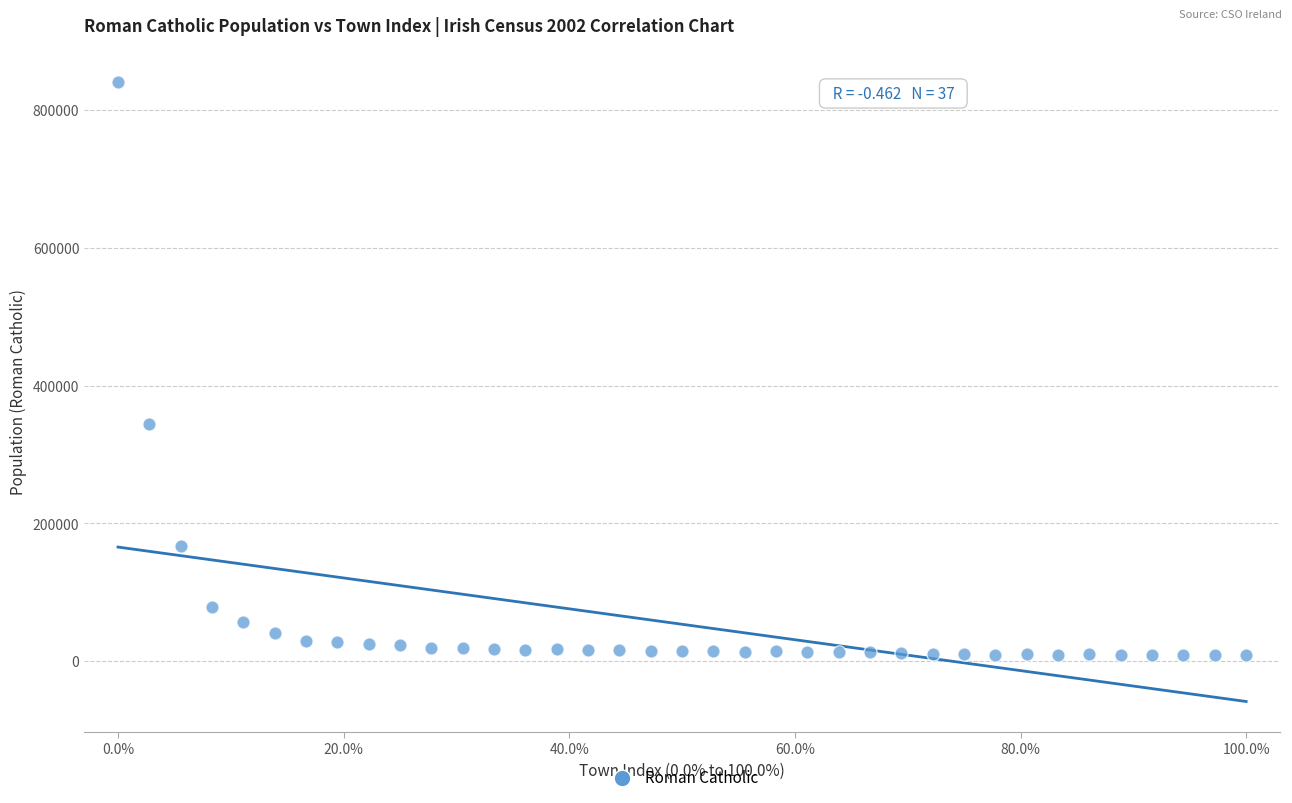

What is the range of Y values (max minus min)?

831466